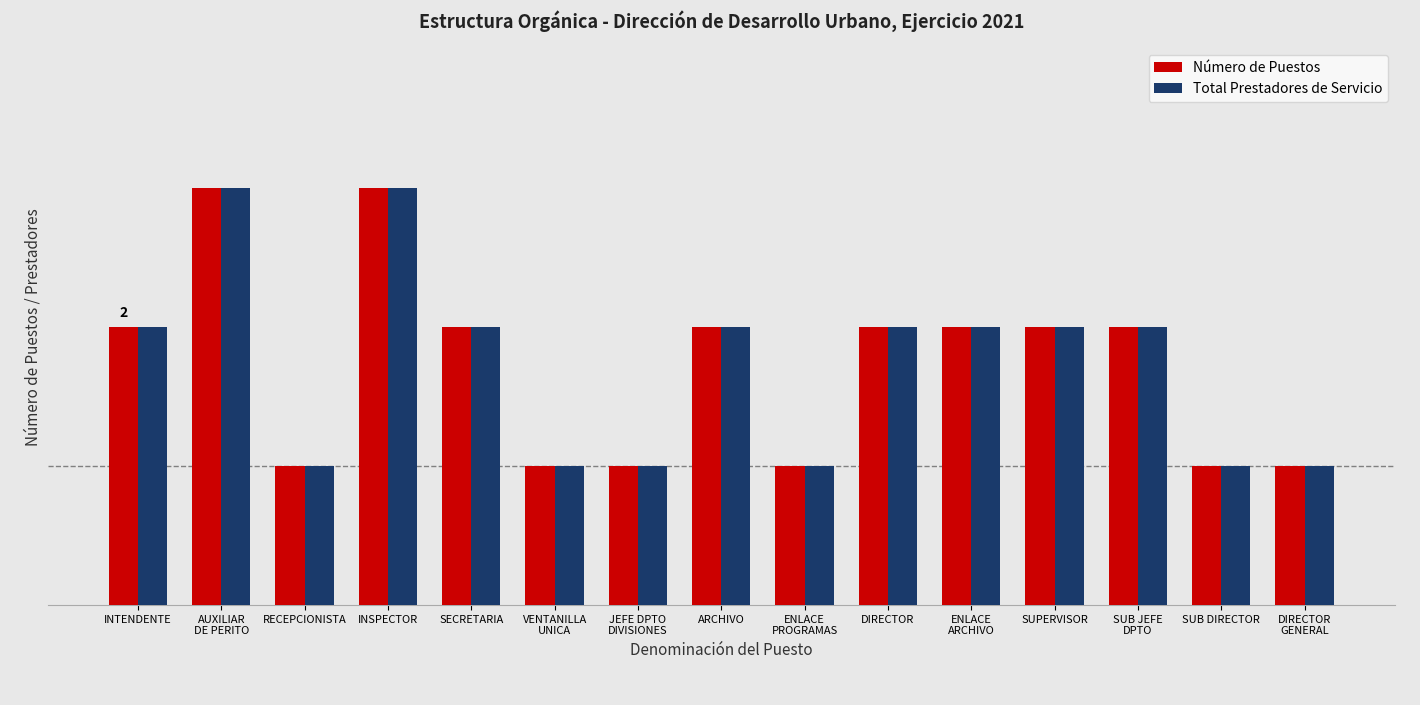

What are all the series names shown in the legend?

Número de Puestos, Total Prestadores de Servicio